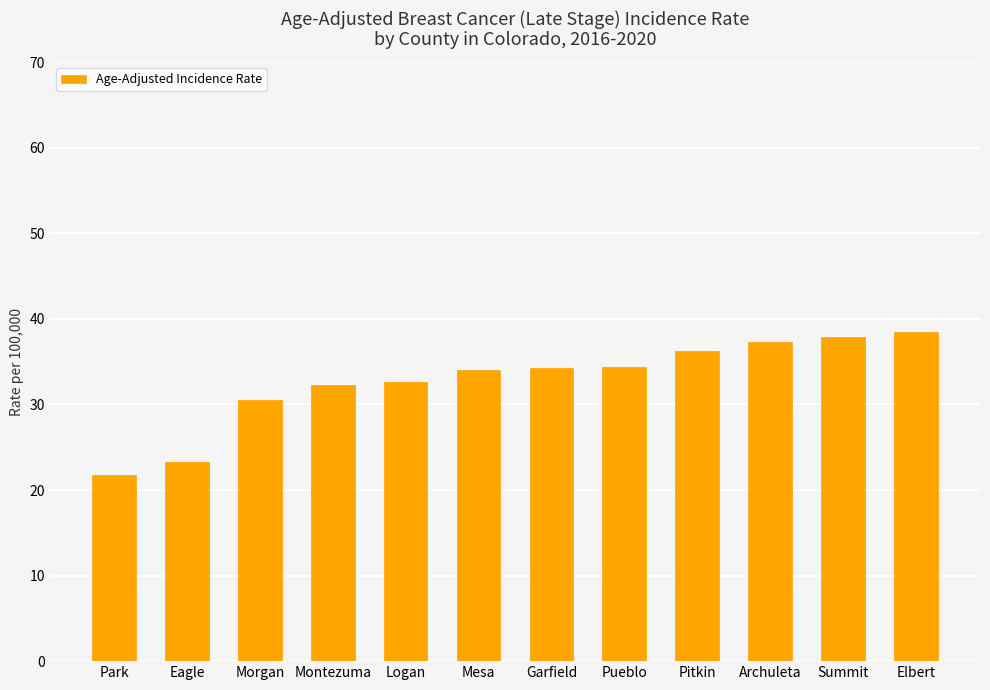

What is the minimum value shown in the chart?

21.8